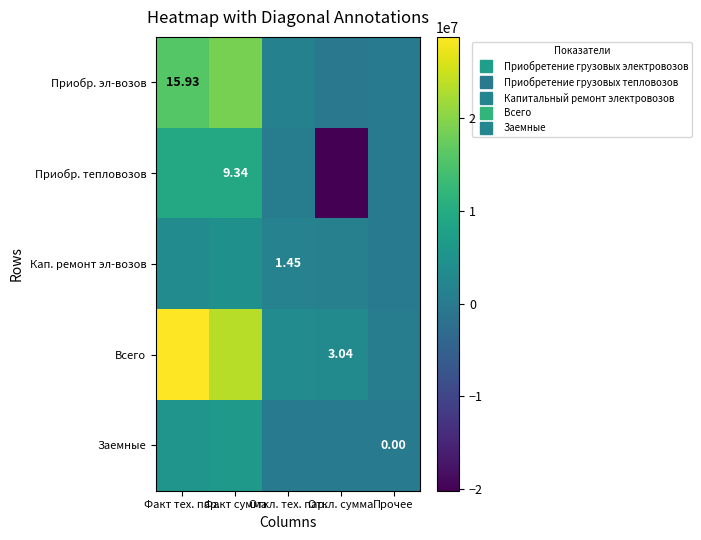

The value of Приобр. тепловозов at Факт сумма is 9336033.0. True or false?

True